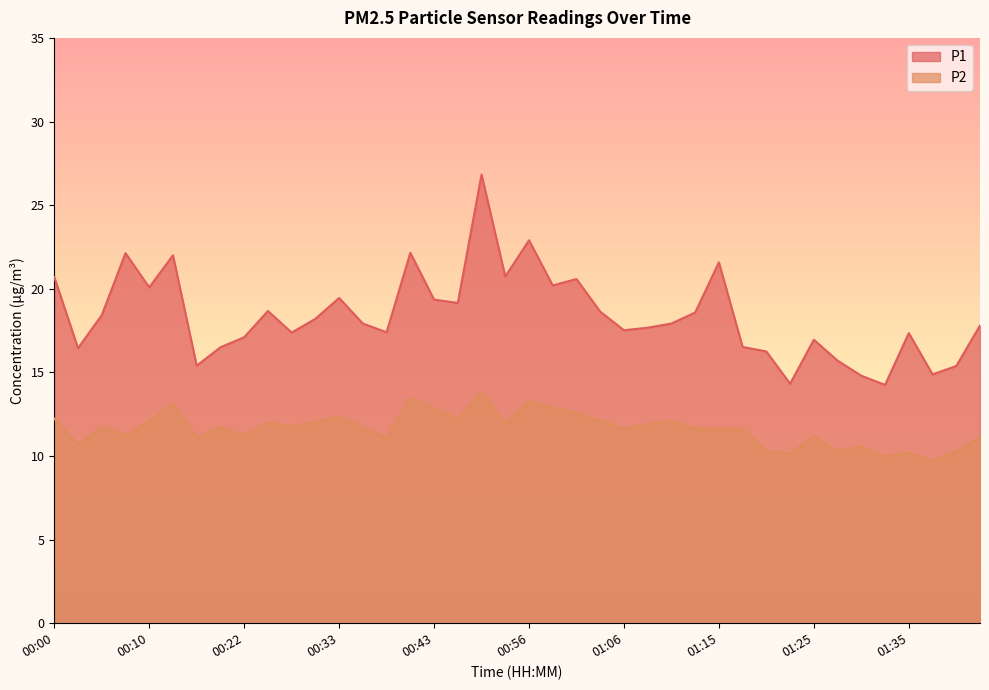

At which label is P1 closest to 20?

00:10